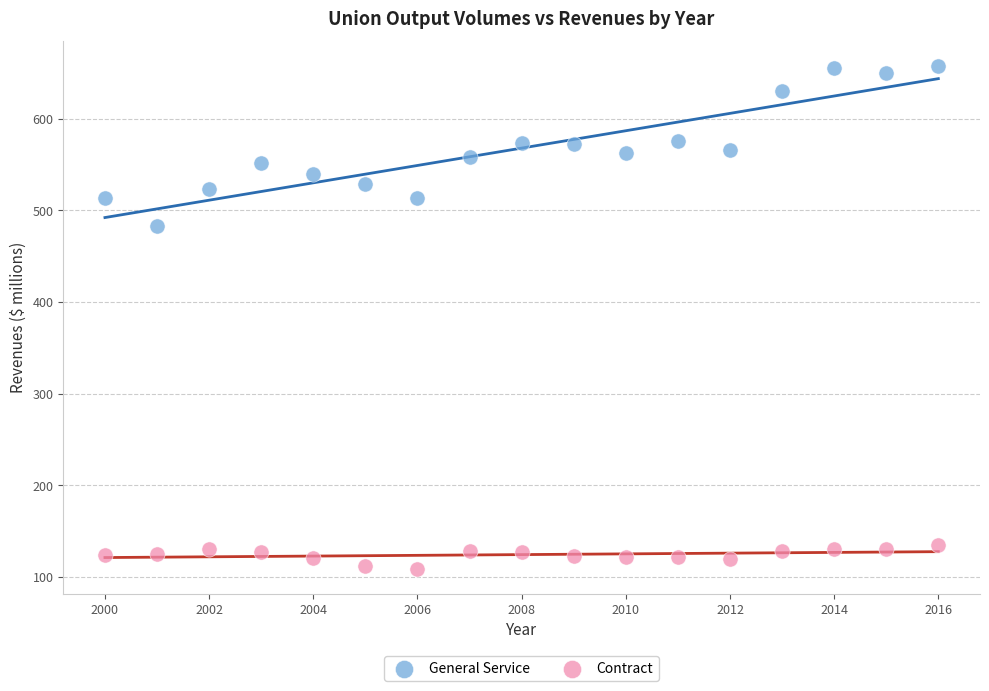

Which series reaches the minimum Y coordinate?

Contract